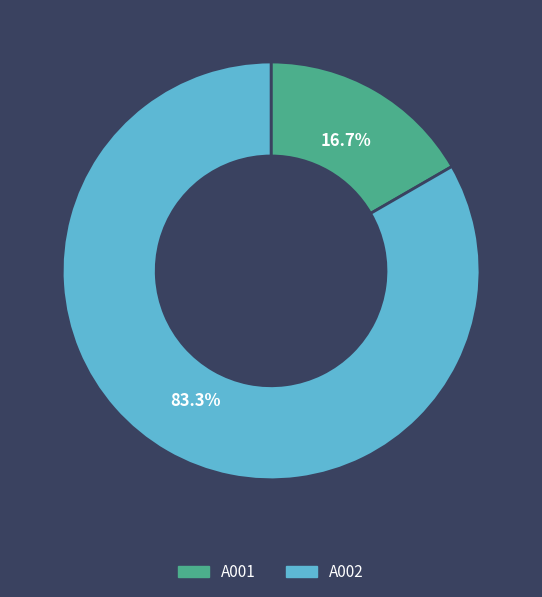

What is the ratio of the value at A002 to the value at A001?

5.0